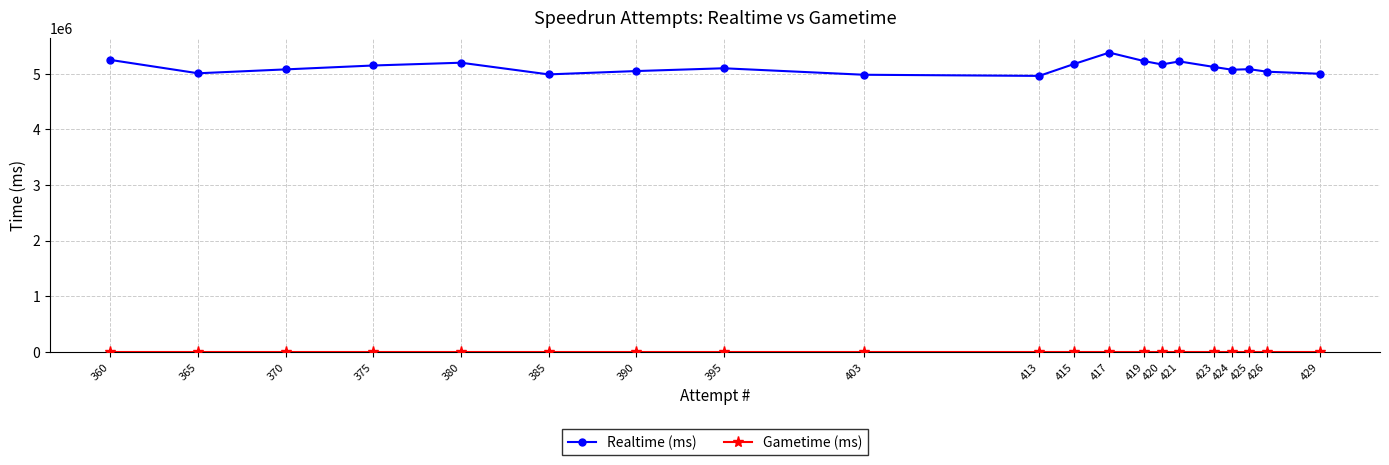

What is the value of the Realtime (ms) point at the 20th from the left?

5001207